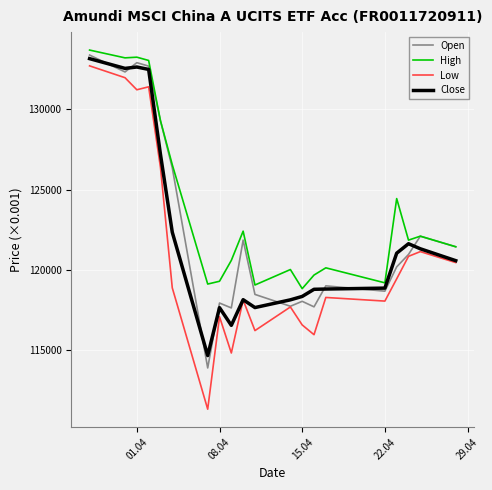

Which series has the widest spread of values?

Low